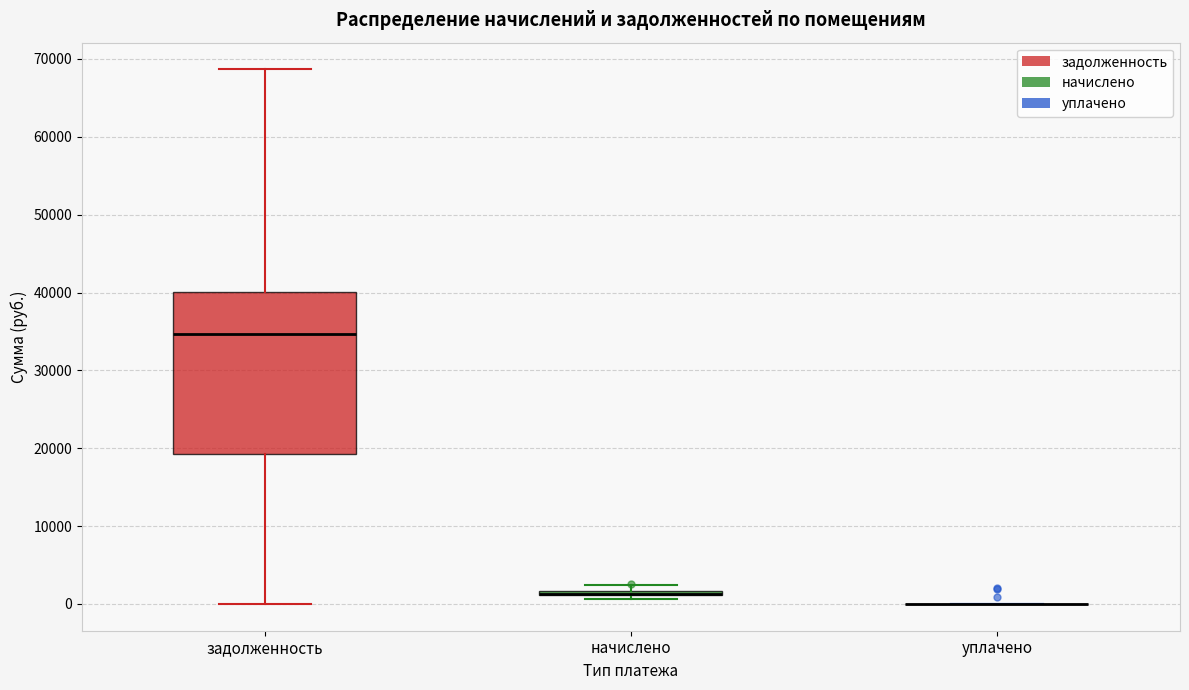

Comparing the boxes themselves (not the whiskers), which one is the tallest?

задолженность